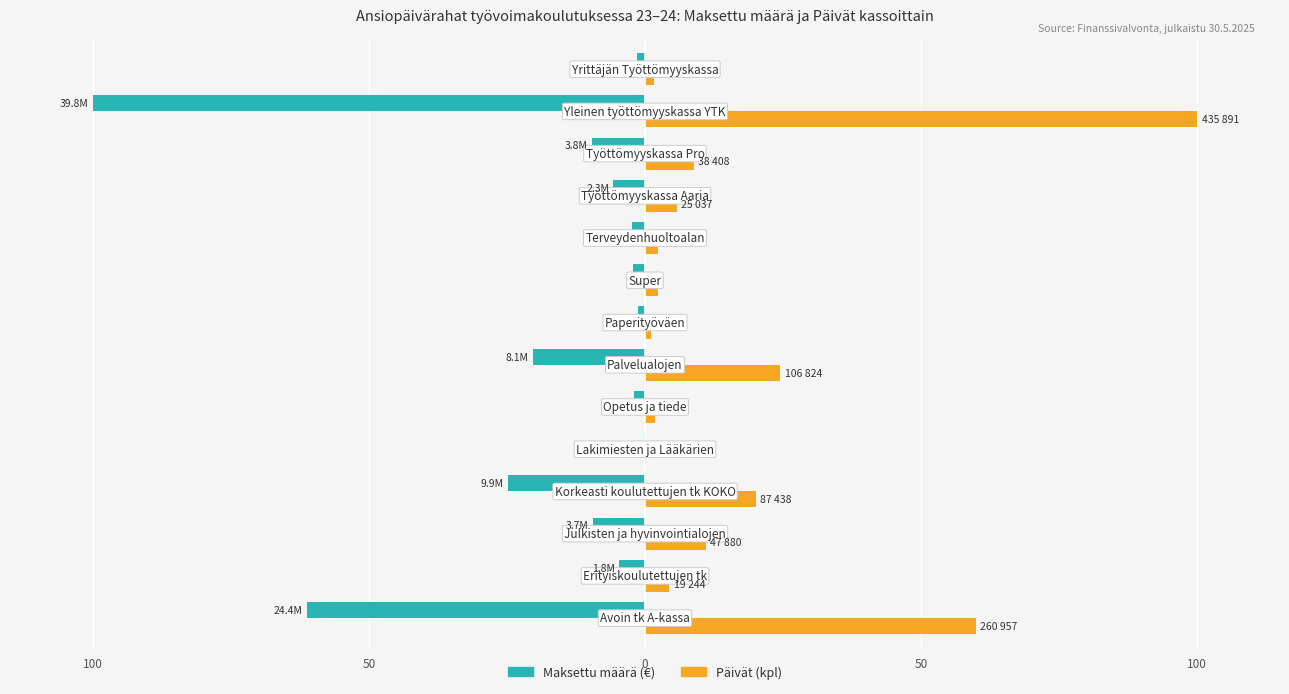

What are all the series names shown in the legend?

Maksettu määrä (€), Päivät (kpl)